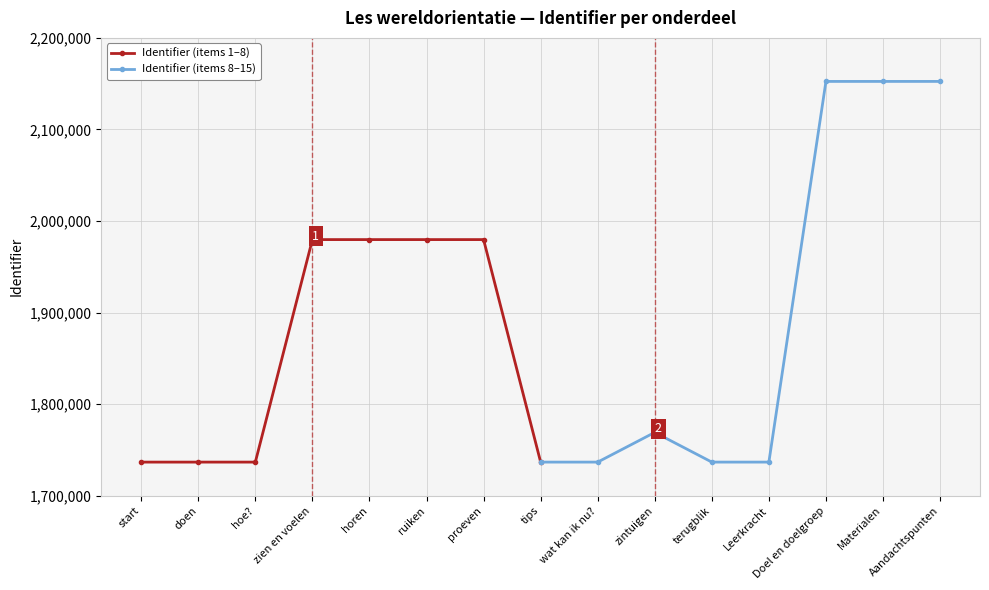

How many data points in Identifier (items 1–8) are above 1979779?

3